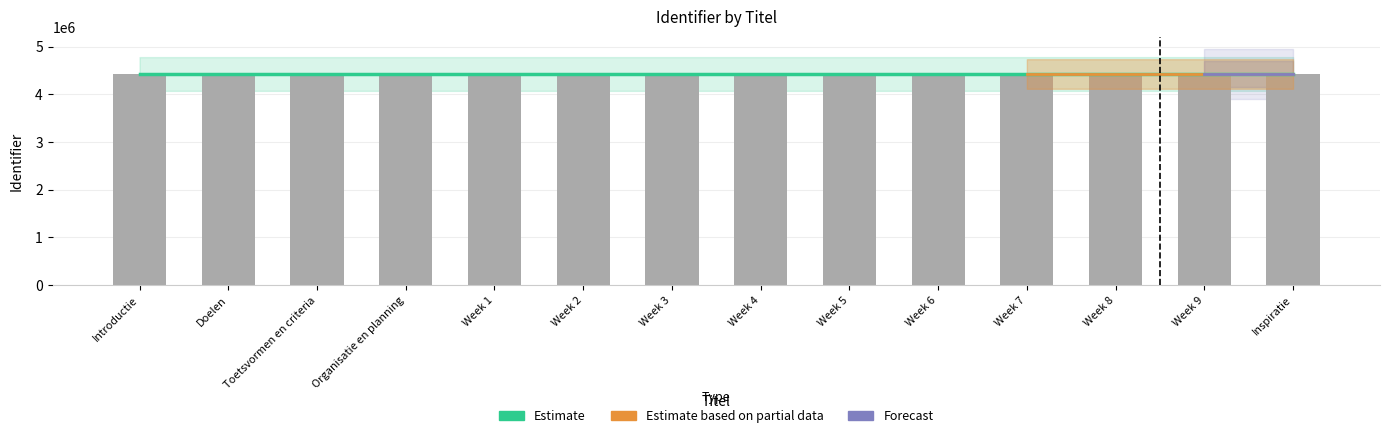

What is the sum of the Identifier values at Week 6 and Week 8?

8853240.0